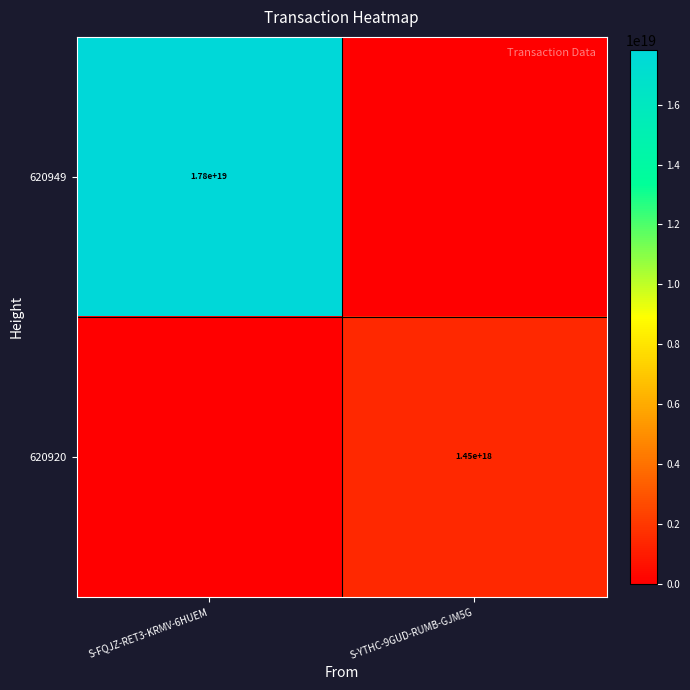

The value of 620920 at S-YTHC-9GUD-RUMB-GJM5G is 944374605207092480. True or false?

False